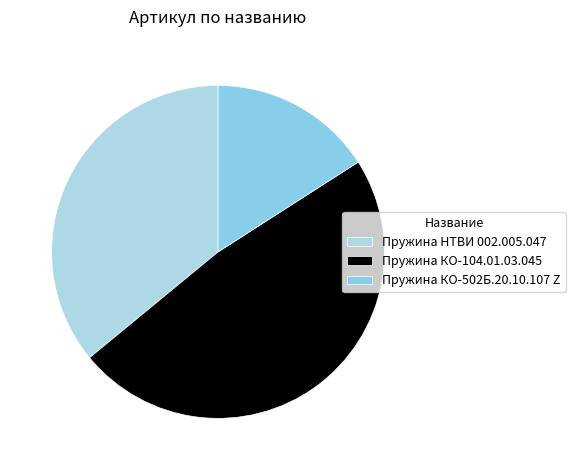

Is there any slice that represents more than half of the pie?

No